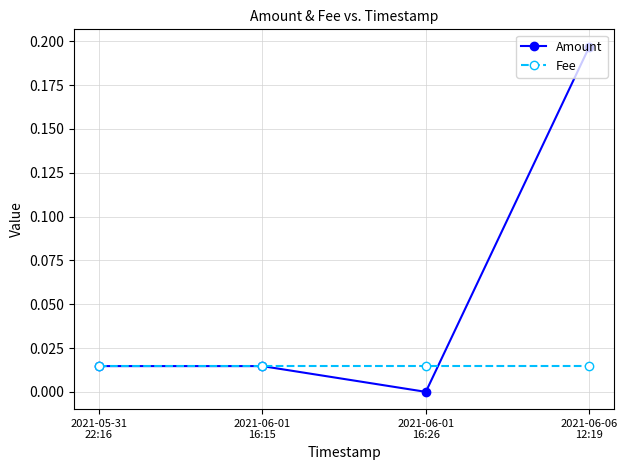

True or false: Fee has more than 1 interior local peaks.

False